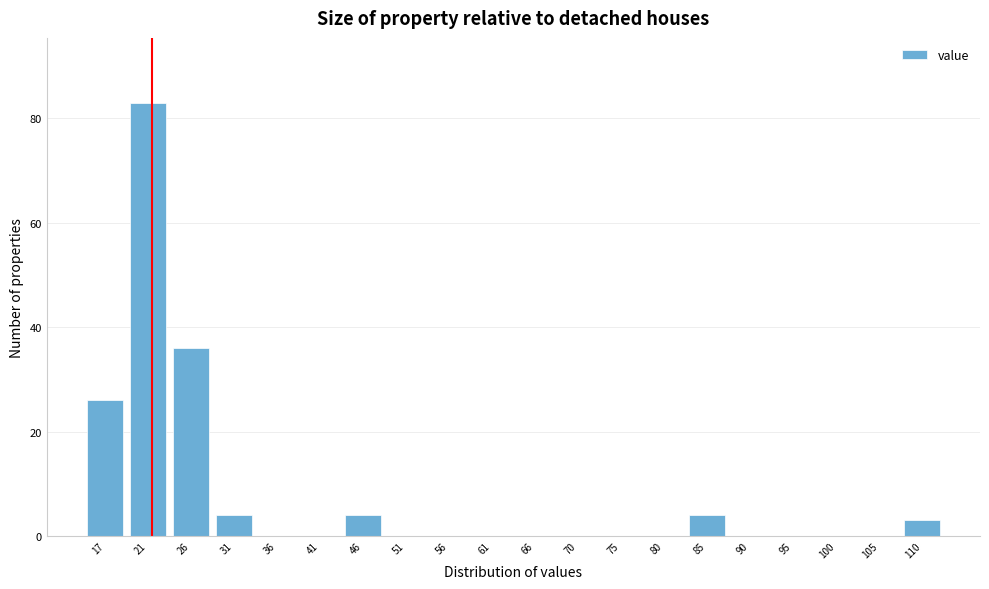

Reading left to right, what are all the values shown in this chart?

17=26	21=83	26=36	31=4	36=0	41=0	46=4	51=0	56=0	61=0	66=0	70=0	75=0	80=0	85=4	90=0	95=0	100=0	105=0	110=3